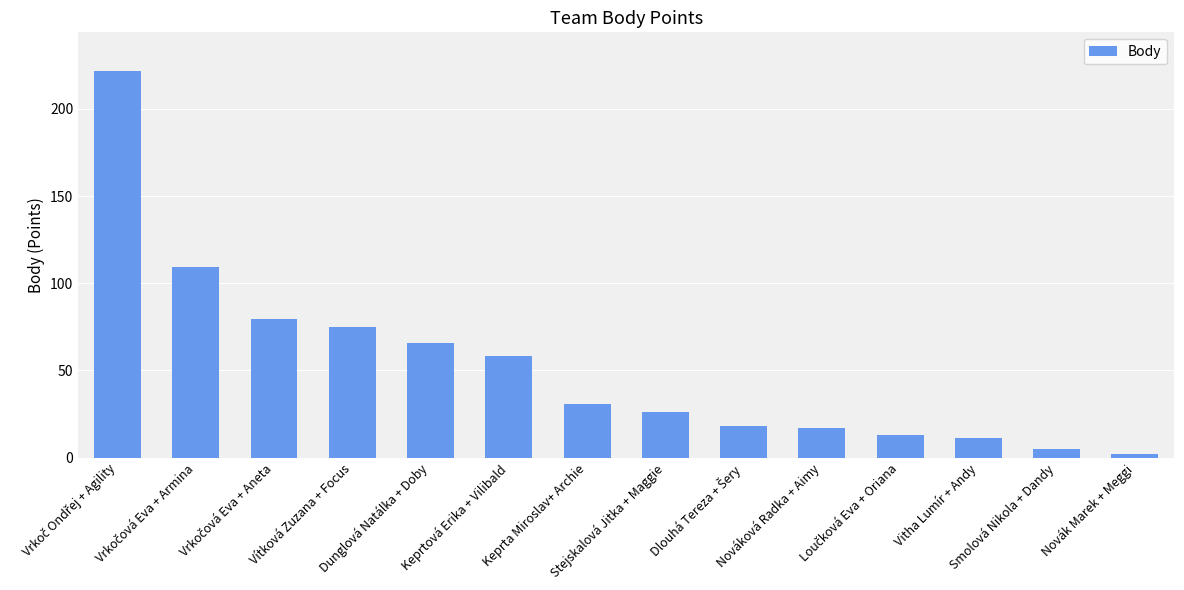

What is the value of the 4th bar from the left?

75.1